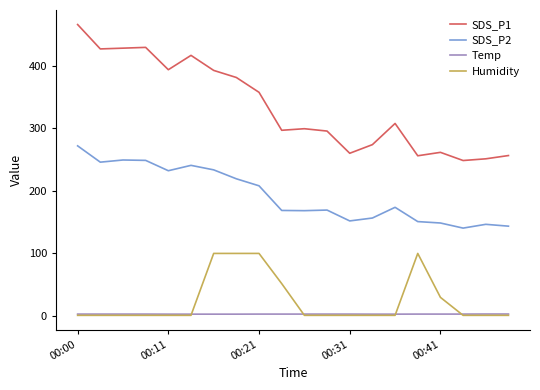

Rank the series by their maximum value, from highest to lowest.

SDS_P1, SDS_P2, Humidity, Temp